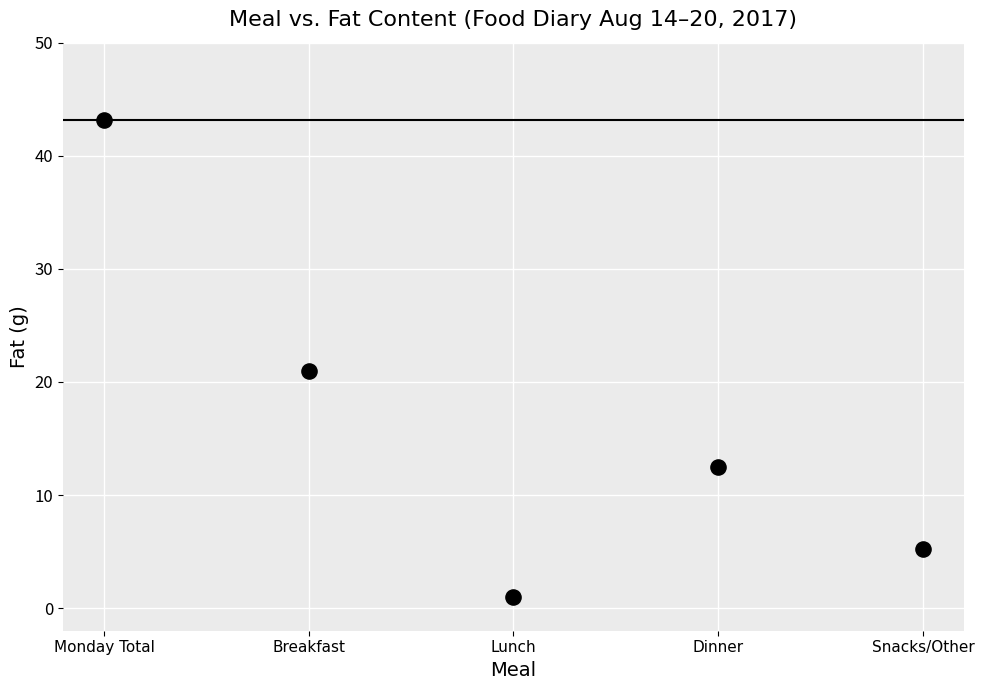

What is the average Y value?

16.6